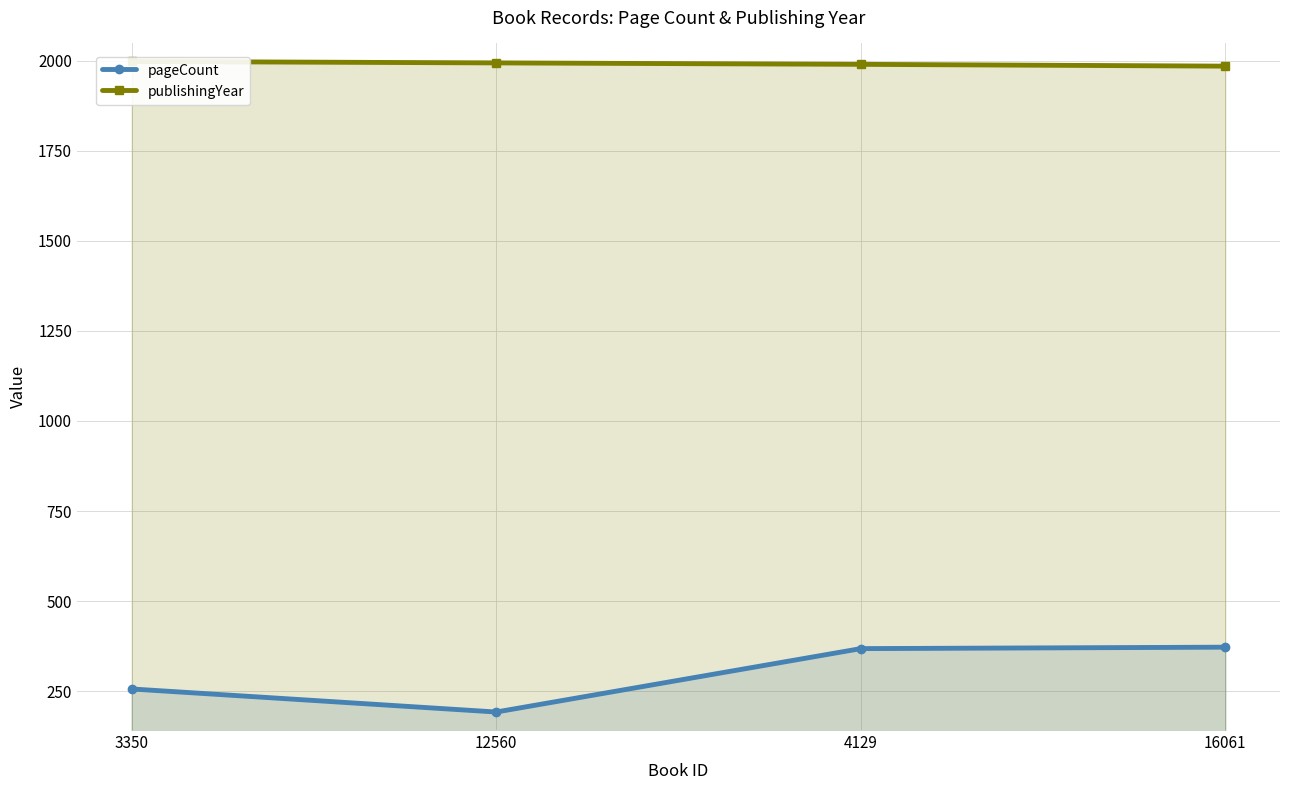

How many lines are shown in the chart?

2